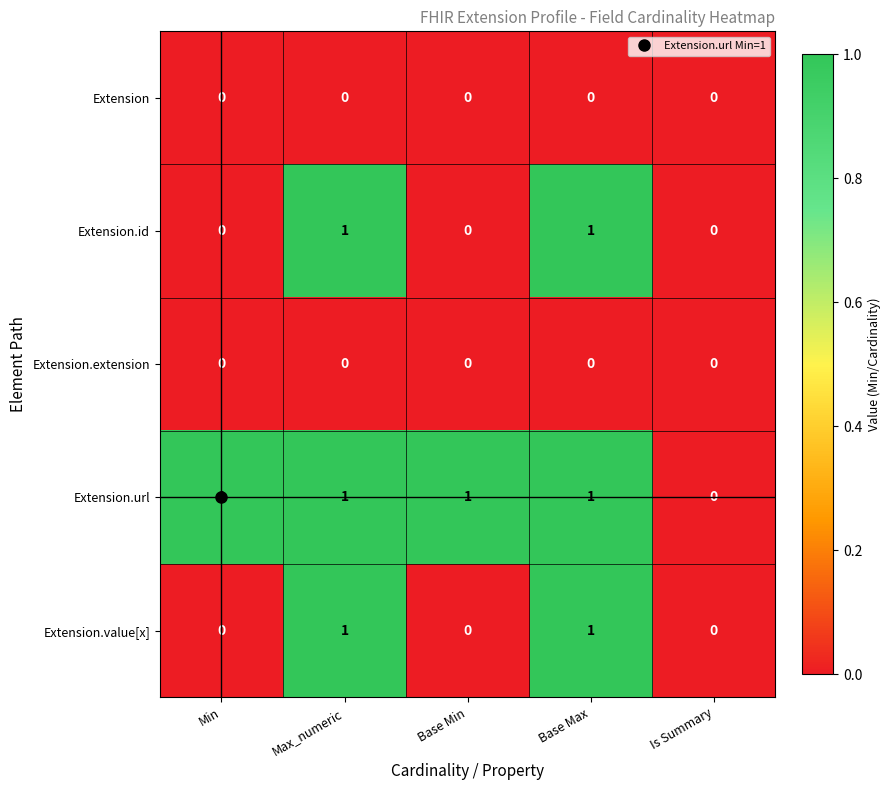

Is the value of Extension.id at Max_numeric greater than the value of Extension.extension at Max_numeric?

Yes